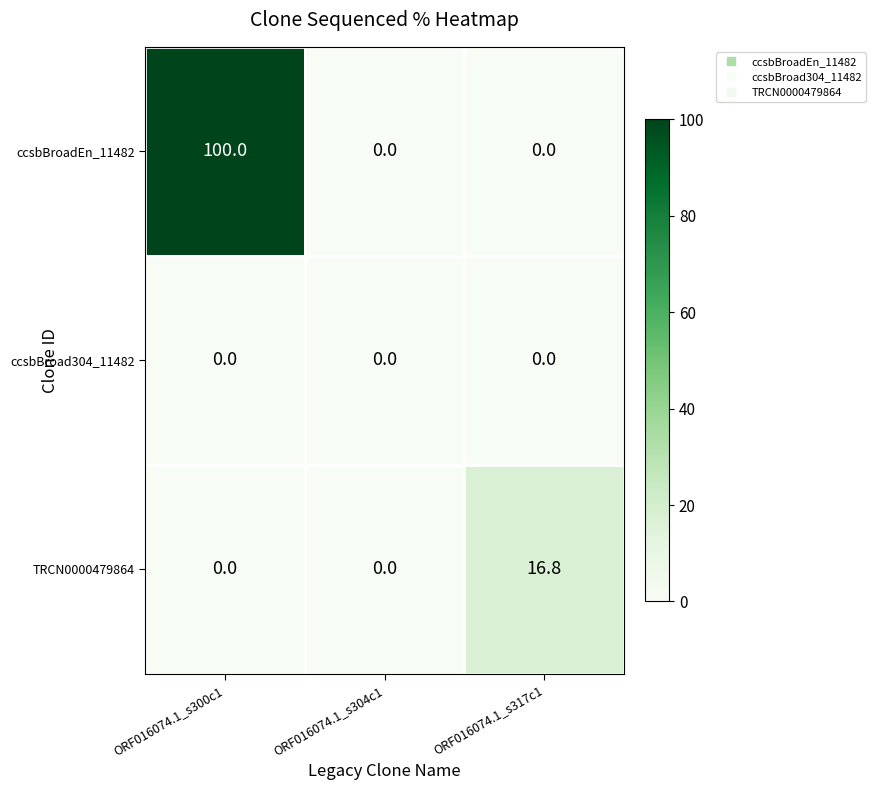

Which series has the widest spread of values?

ccsbBroadEn_11482